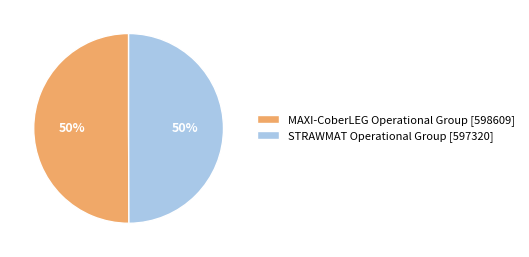

To the nearest percent, what percentage of the pie is STRAWMAT Operational Group?

50%